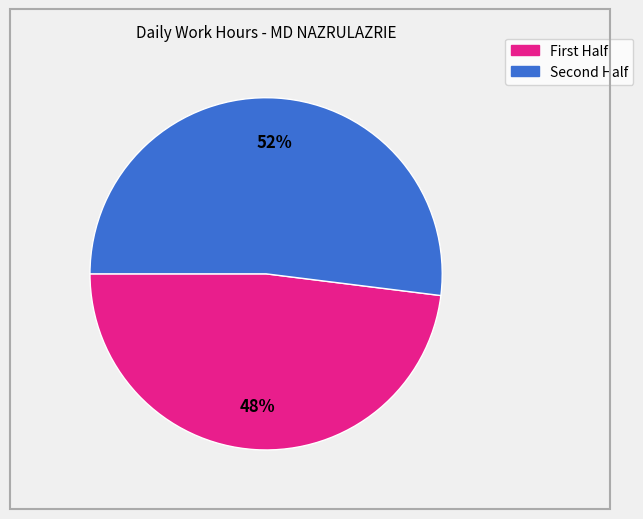

Is there any slice that represents more than half of the pie?

Yes